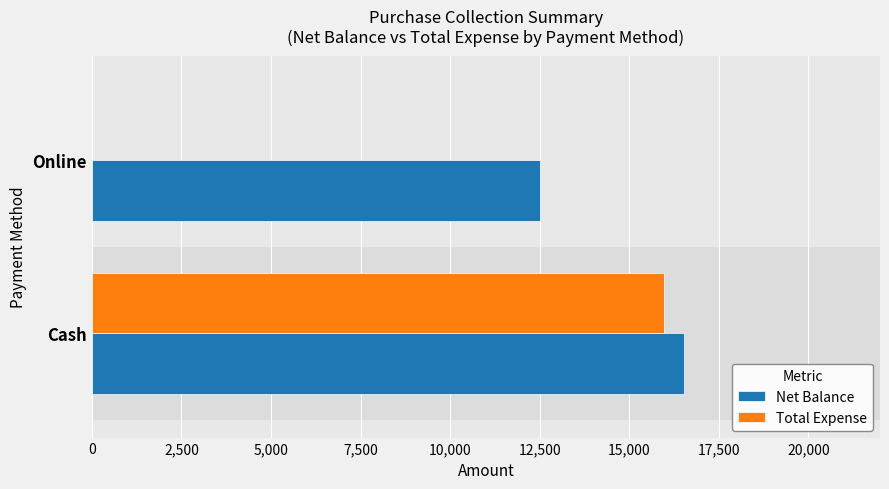

What is the sum of the Net Balance values at Cash and Online?

29025